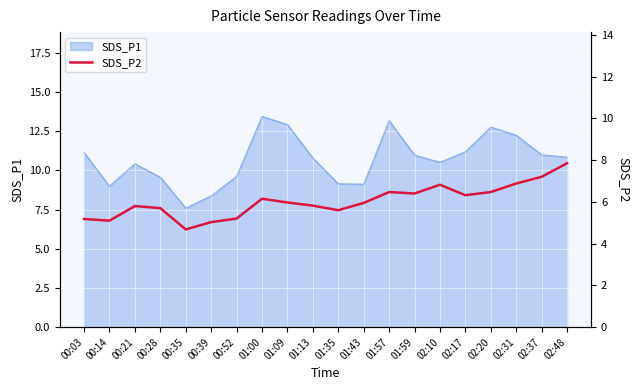

What is the average value?

6.0